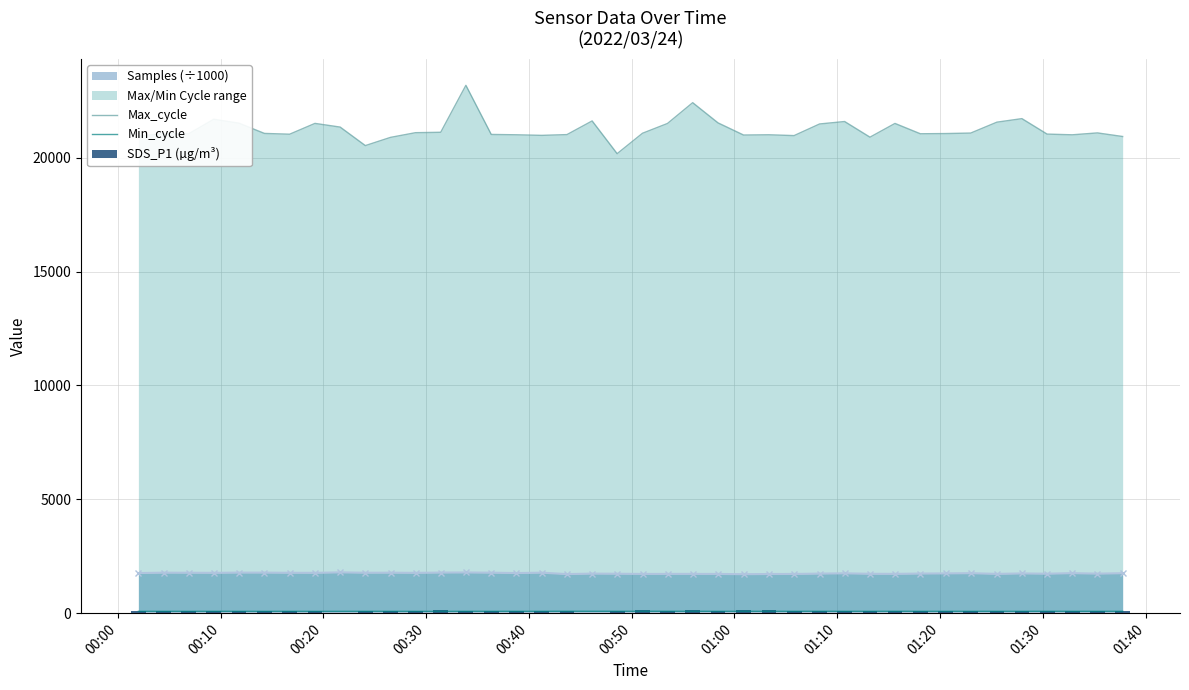

True or false: Samples (÷1000) has more than 2 interior local peaks.

True